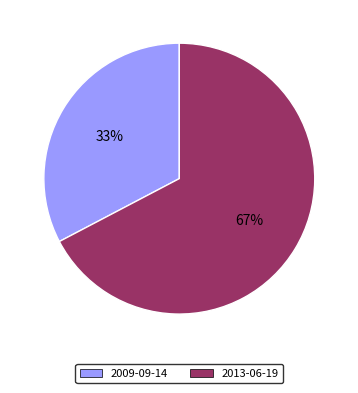

Is the sum of 2013-06-19 and 2009-09-14 greater than half?

Yes